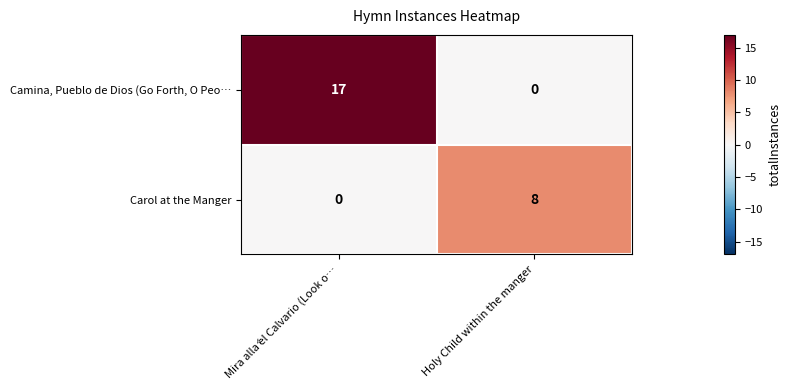

What is the sum of the Camina, Pueblo de Dios (Go Forth, O Peo… values at Mira allá el Calvario (Look o… and Holy Child within the manger?

17